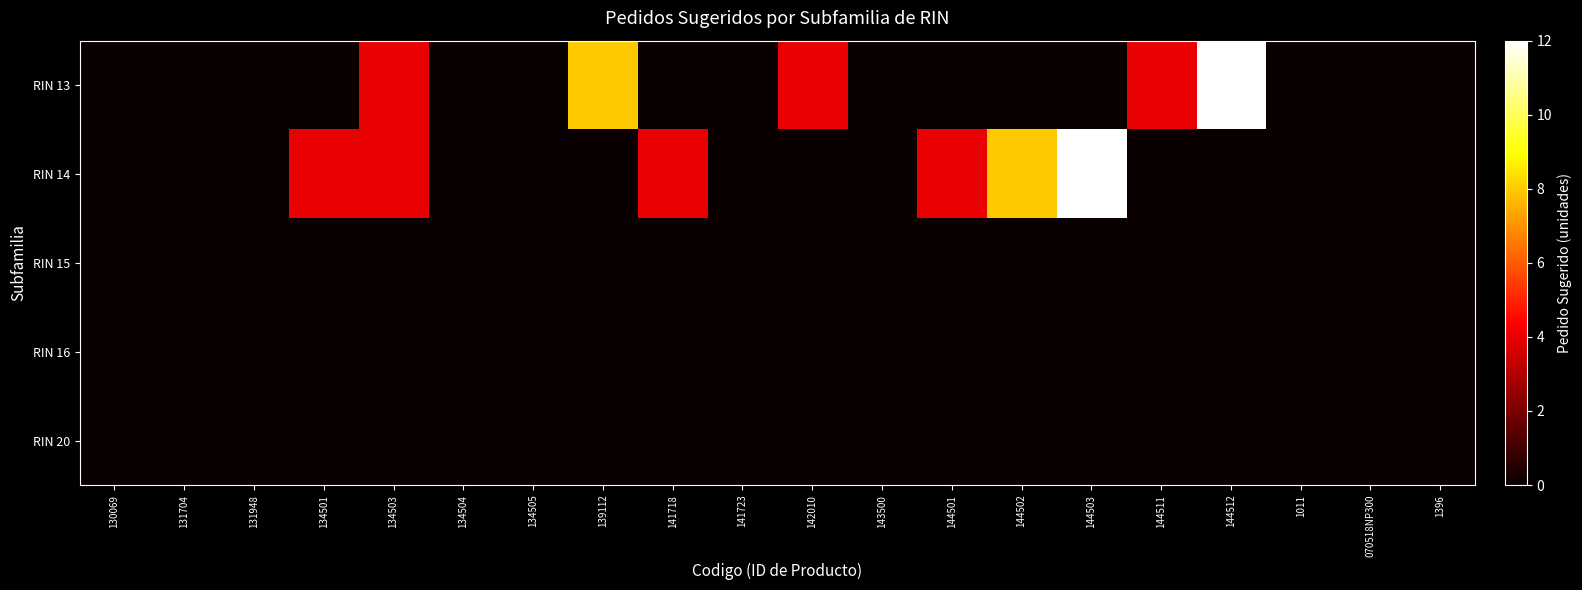

At 134504, list the series in order from smallest to largest.

RIN 13, RIN 14, RIN 15, RIN 16, RIN 20